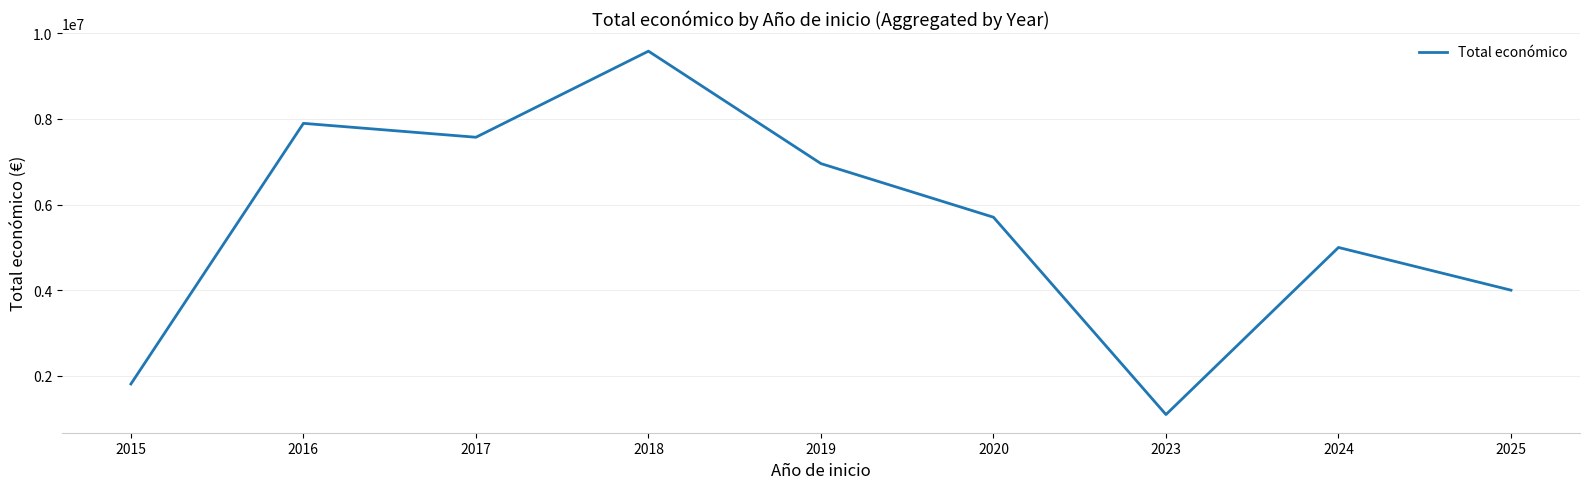

Reading right to left, list all the values displayed in this chart.

2025=3999982	2024=4997527	2023=1095515	2020=5703693	2019=6955758	2018=9581349	2017=7571083	2016=7895657	2015=1809586